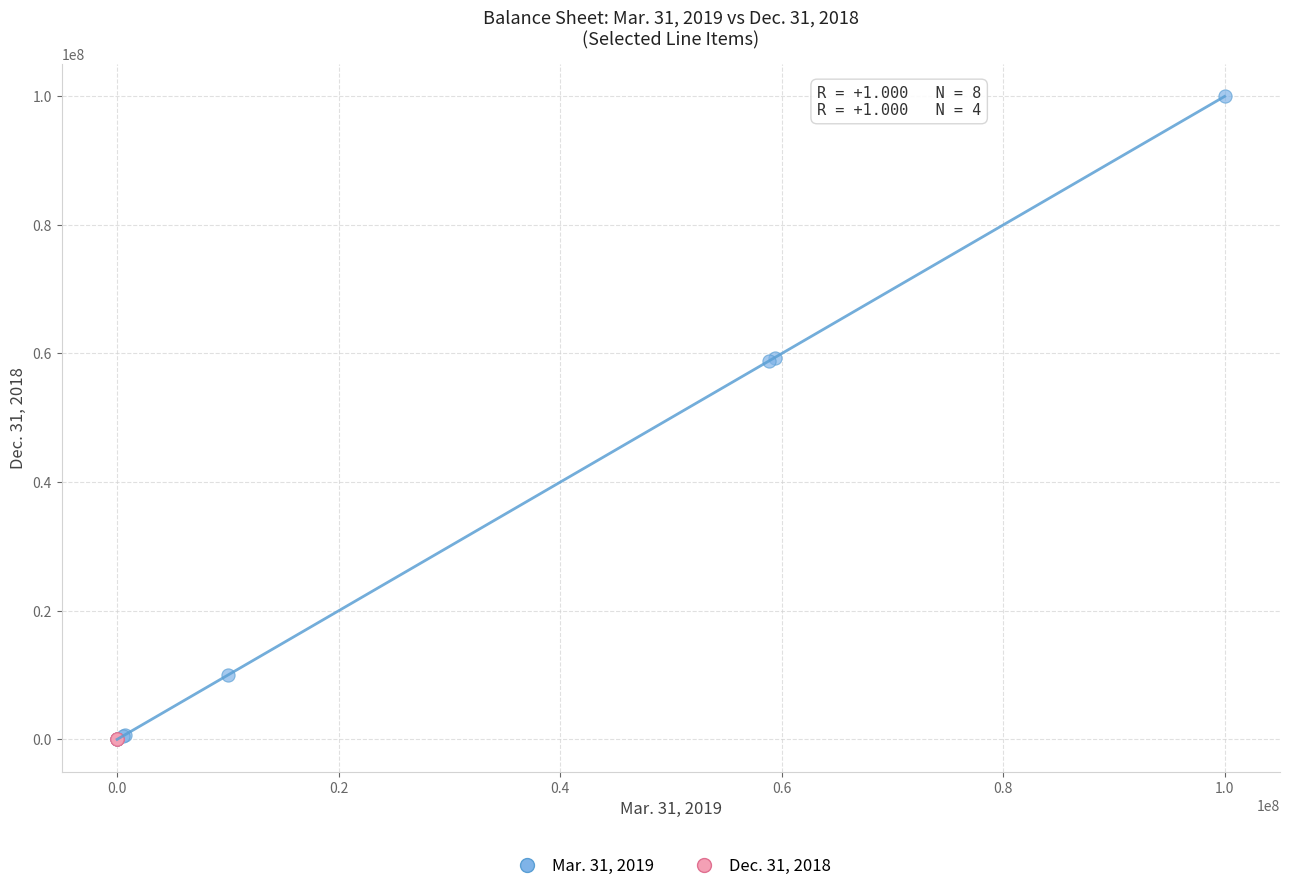

Which series reaches the maximum Y coordinate?

Mar. 31, 2019